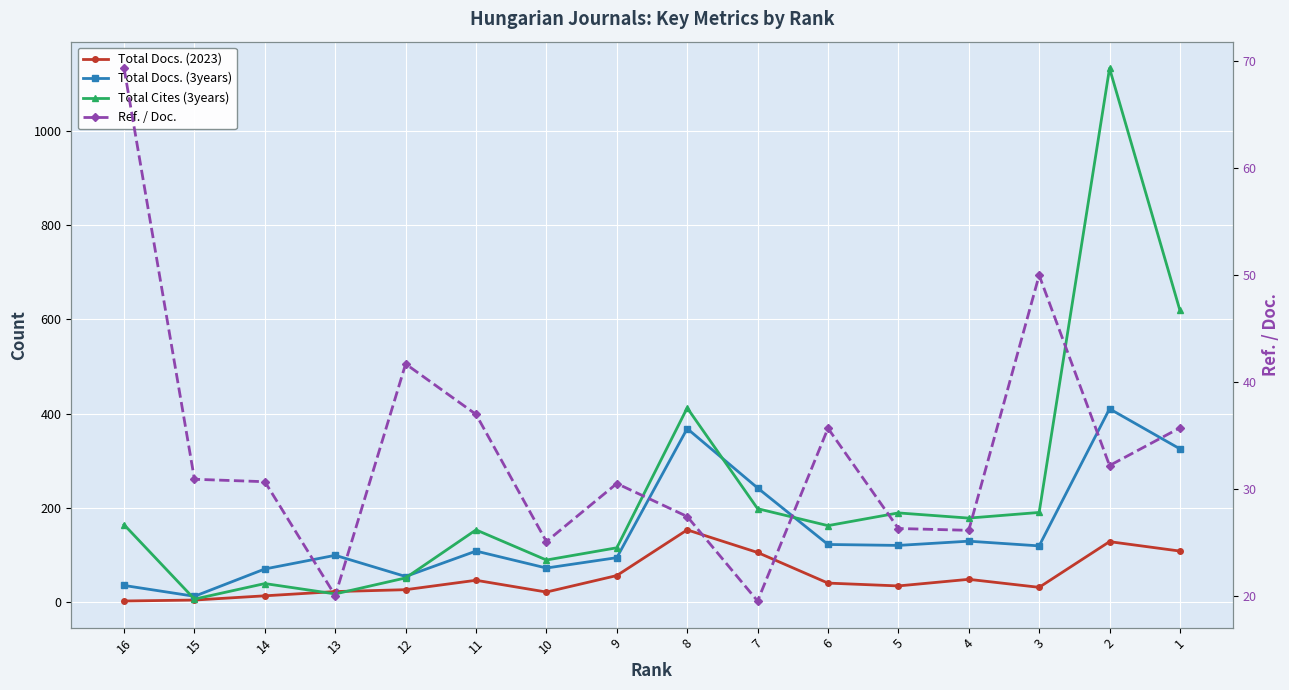

What are all the series names shown in the legend?

Total Docs. (2023), Total Docs. (3years), Total Cites (3years), Ref. / Doc.